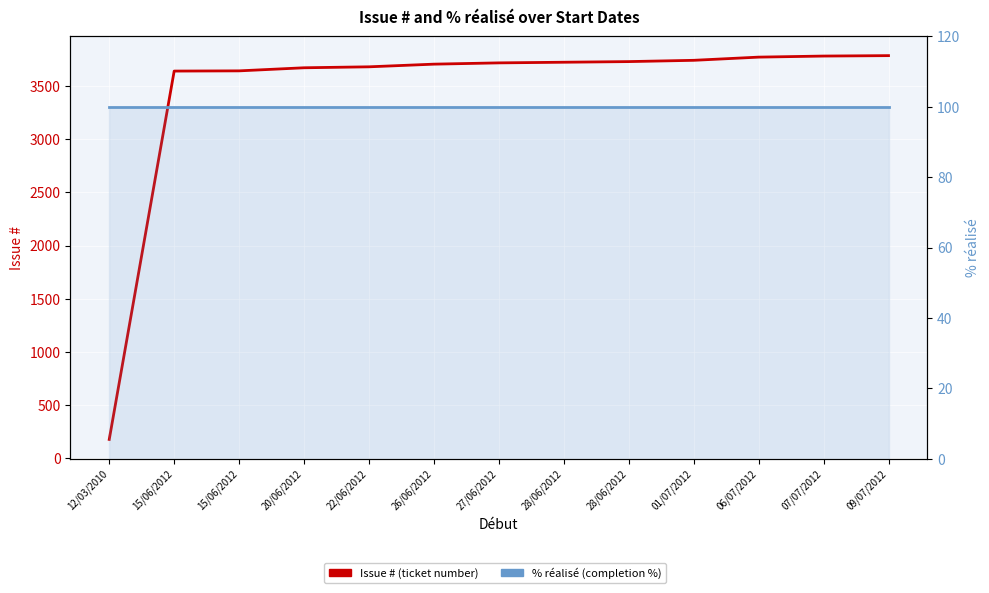

At which label does Issue # reach its peak?

09/07/2012